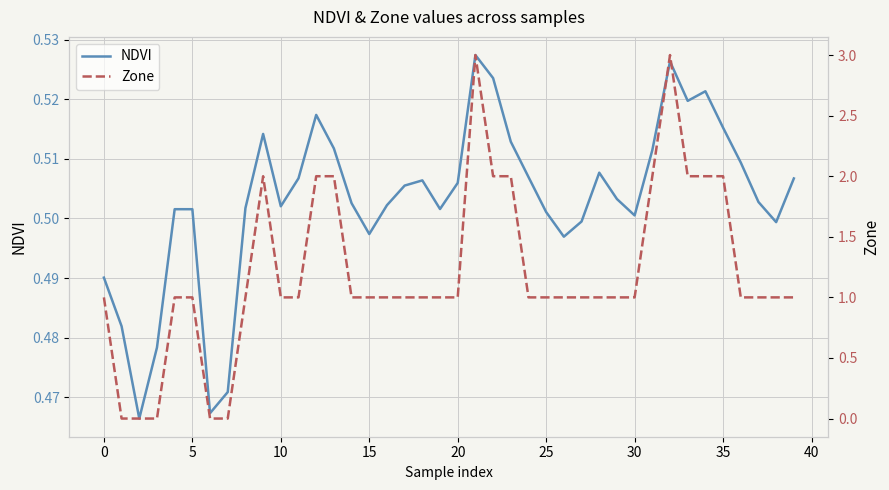

True or false: NDVI has a value of 0.8 at 0.

False